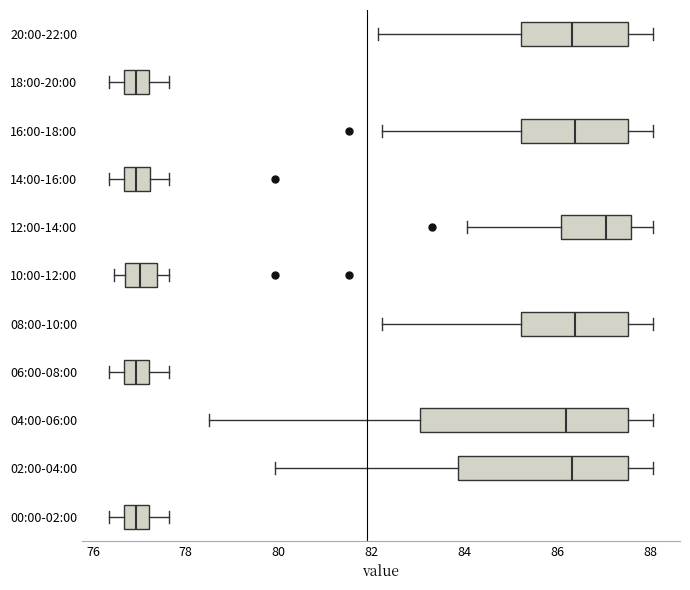

Reading bottom to top, transcribe this box plot: for each box, give where its median line is, the range the box spans, and where its two whiskers end, as read against the x-axis. The values are not printed on the chart, so give them approximately, as read against the axis.

00:00-02:00: median 77.0, box 76.6 to 77.2, whiskers 76.4 to 77.6
02:00-04:00: median 86.4, box 83.8 to 87.6, whiskers 80.0 to 88.0
04:00-06:00: median 86.2, box 83.0 to 87.6, whiskers 78.6 to 88.0
06:00-08:00: median 77.0, box 76.6 to 77.2, whiskers 76.4 to 77.6
08:00-10:00: median 86.4, box 85.2 to 87.6, whiskers 82.2 to 88.0
10:00-12:00: median 77.0, box 76.8 to 77.4, whiskers 76.4 to 77.6
12:00-14:00: median 87.0, box 86.0 to 87.6, whiskers 84.0 to 88.0
14:00-16:00: median 77.0, box 76.6 to 77.2, whiskers 76.4 to 77.6
16:00-18:00: median 86.4, box 85.2 to 87.6, whiskers 82.2 to 88.0
18:00-20:00: median 77.0, box 76.6 to 77.2, whiskers 76.4 to 77.6
20:00-22:00: median 86.4, box 85.2 to 87.6, whiskers 82.2 to 88.0